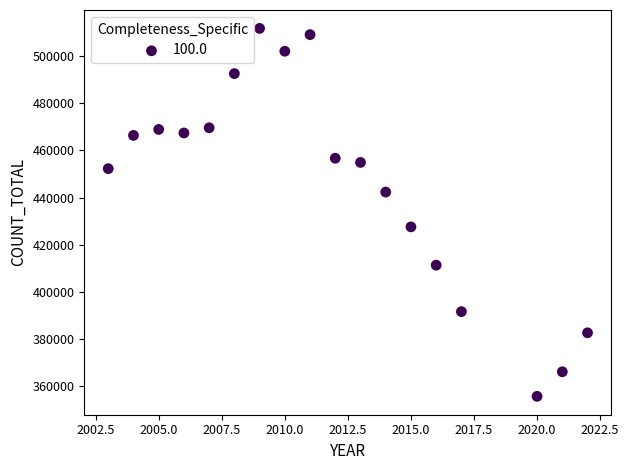

What Y value in the scatter plot is closest to 433722?

427564